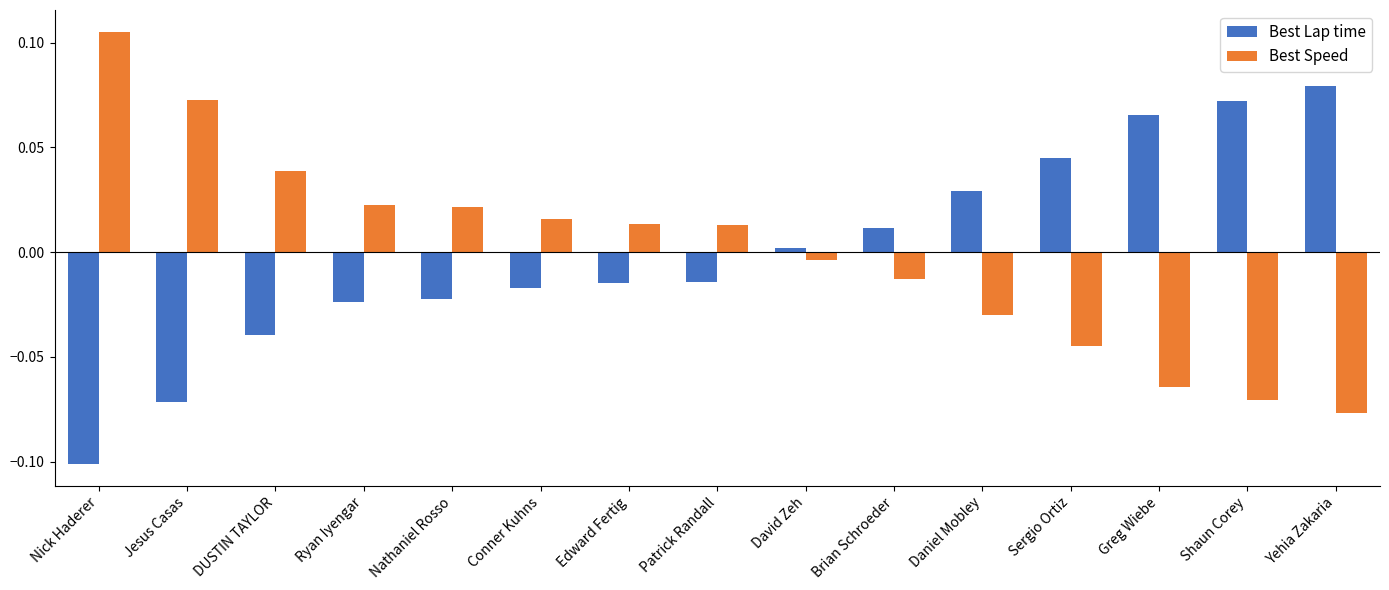

The Best Lap time series shows -0.0 at Ryan Iyengar. True or false?

True